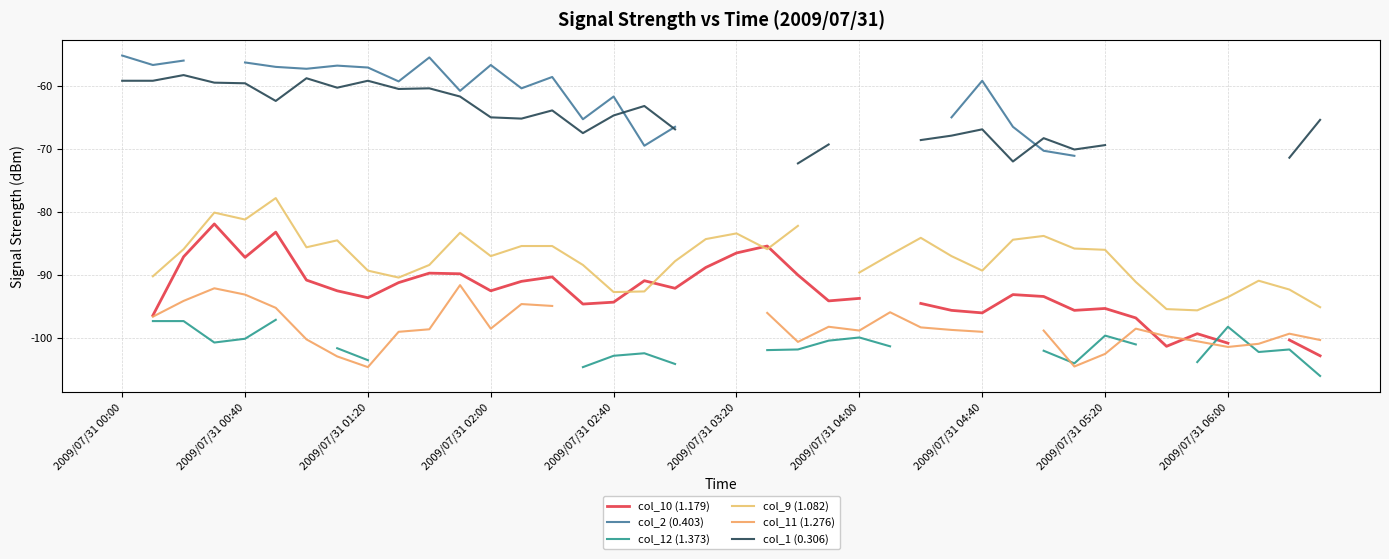

Is it true that col_1 (0.306) equals -68.3 at 30?

True